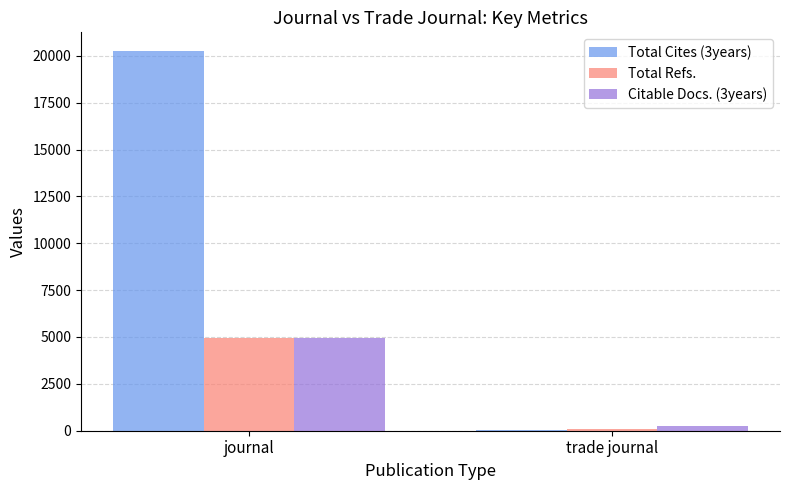

What is the sum of the Citable Docs. (3years) values at trade journal and journal?

5179